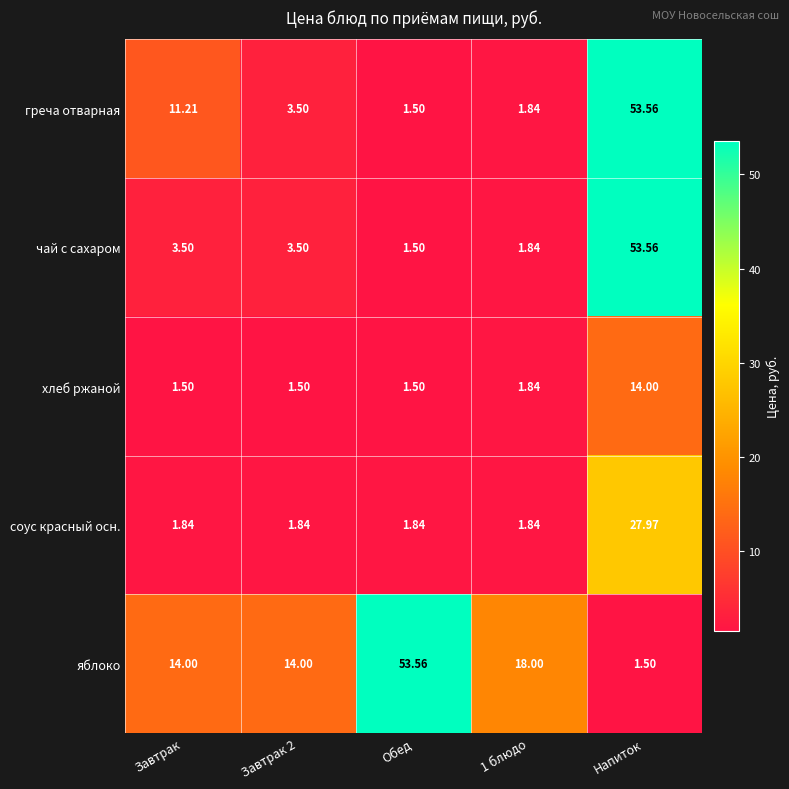

What is the spread (max minus min) of values at Обед?

52.1